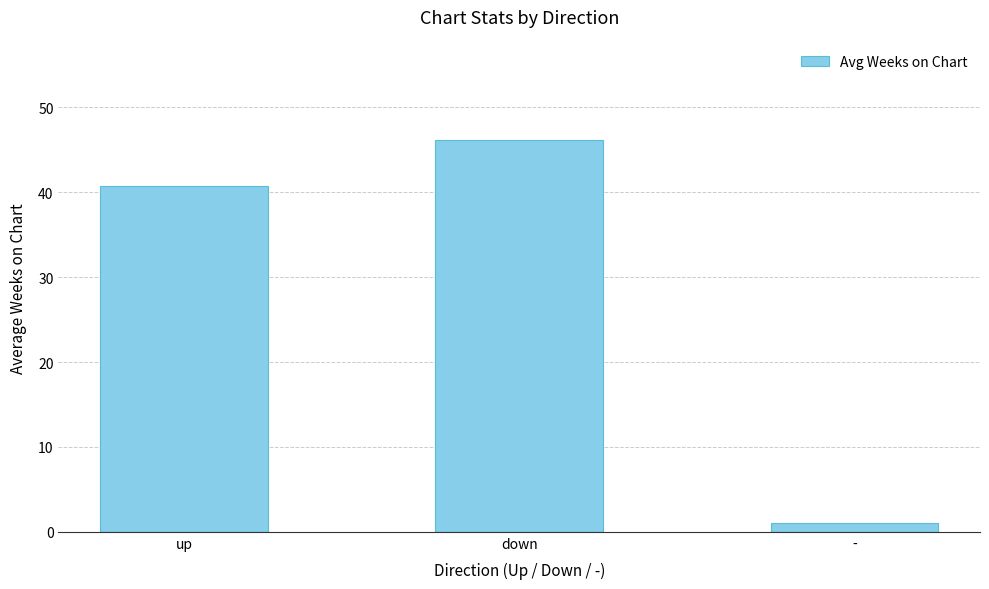

What is the average value?

29.3